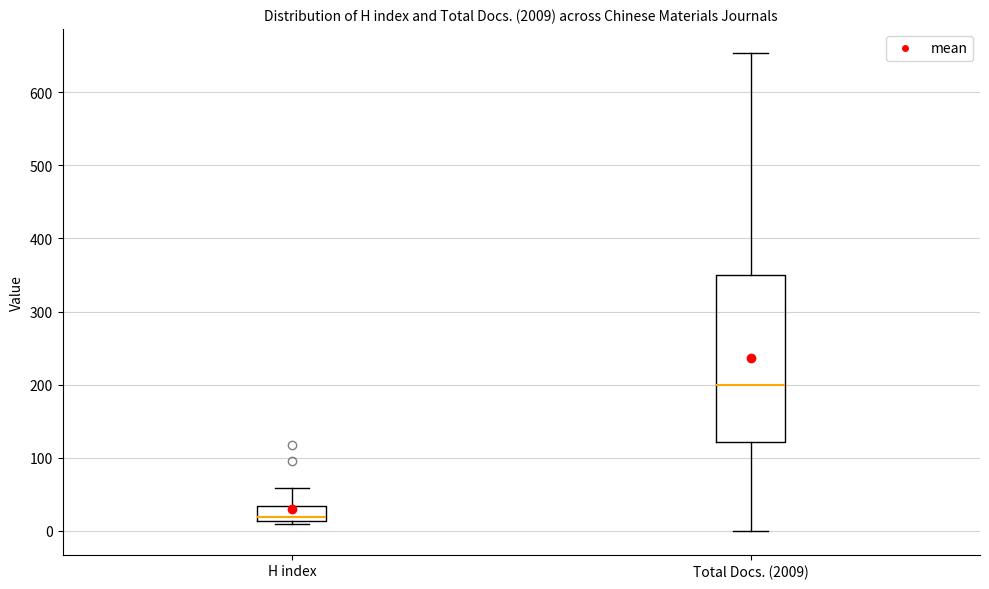

Which box has the highest median line?

Total Docs. (2009)